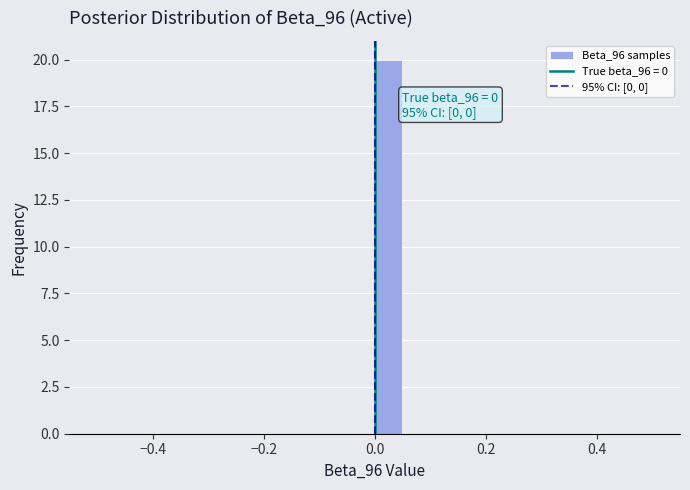

Read against the x-axis, roughly where is the centre of the tallest bar?

0.02